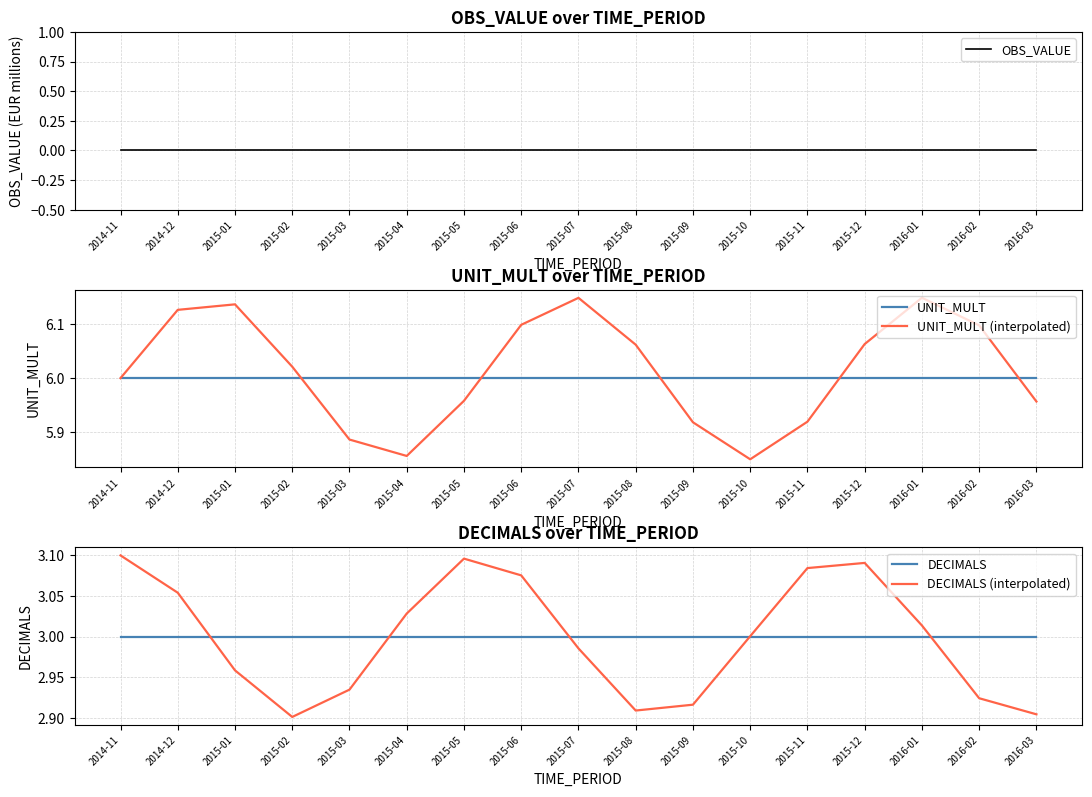

Where is UNIT_MULT (interpolated) nearest to the value 5?

2015-10